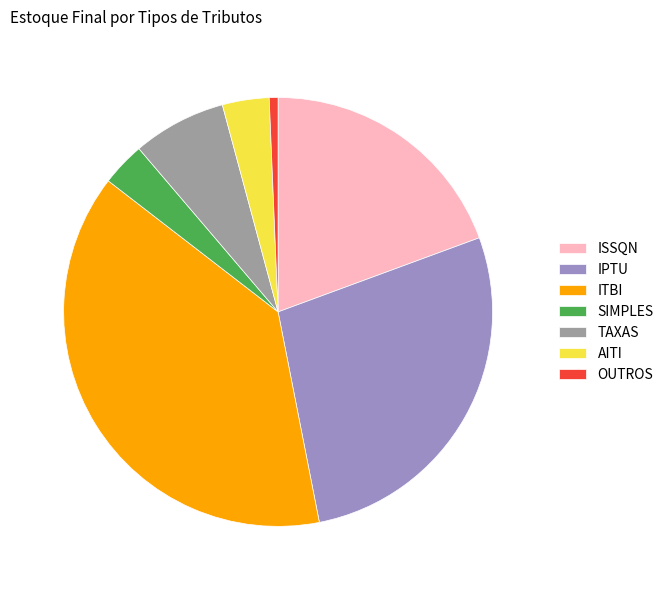

Is there a majority slice in this chart?

No